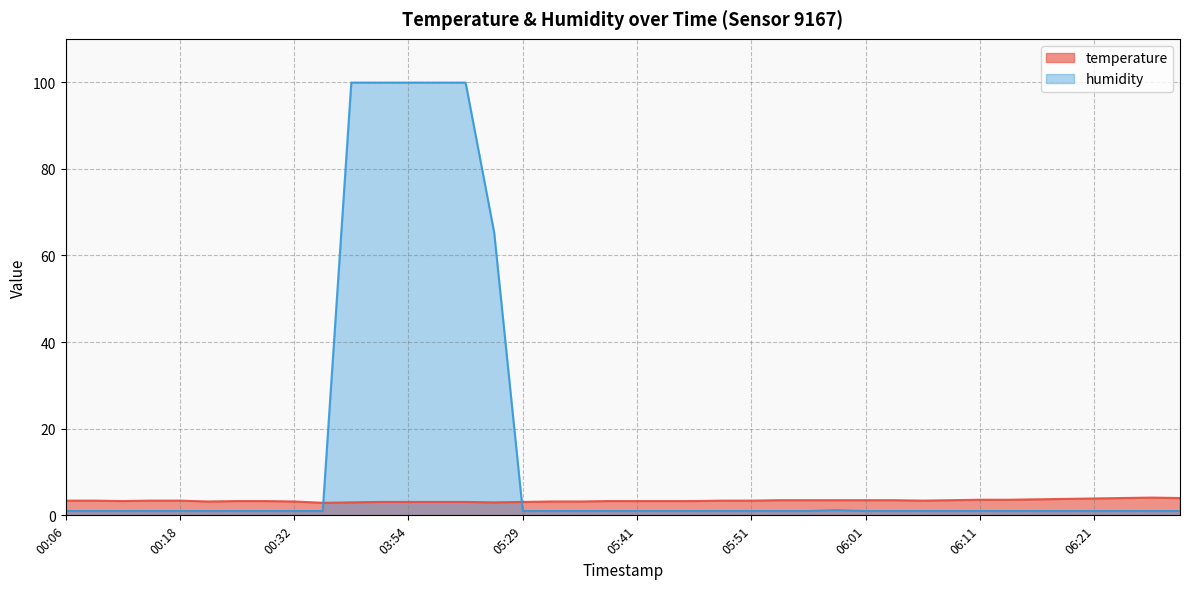

What is the total value across all series at 06:18?

4.8